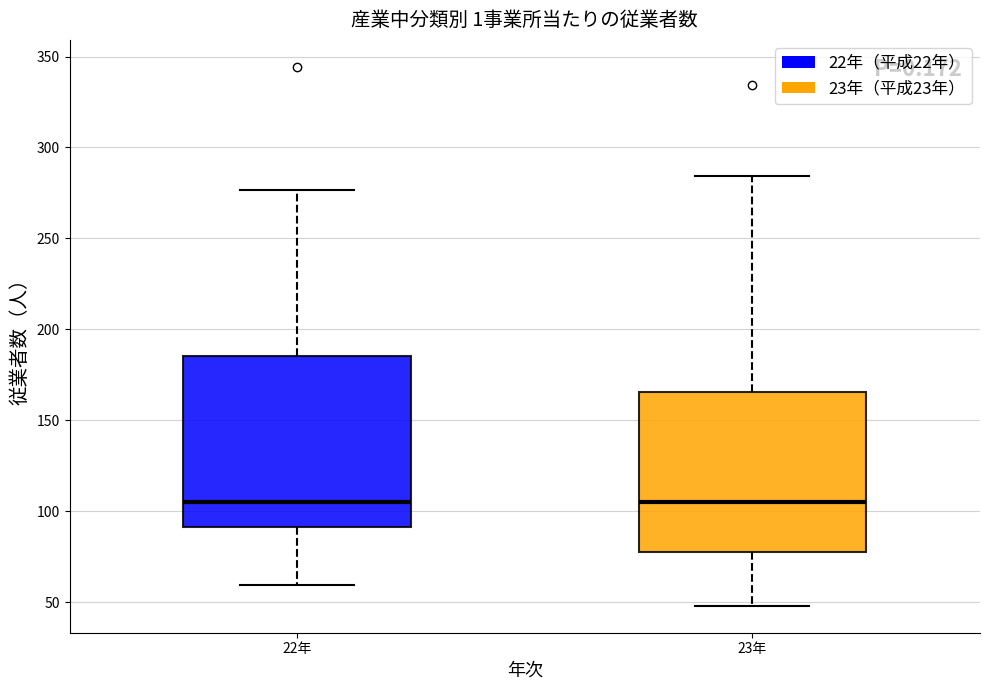

Which box is the tallest, from its lower edge to its upper edge?

22年